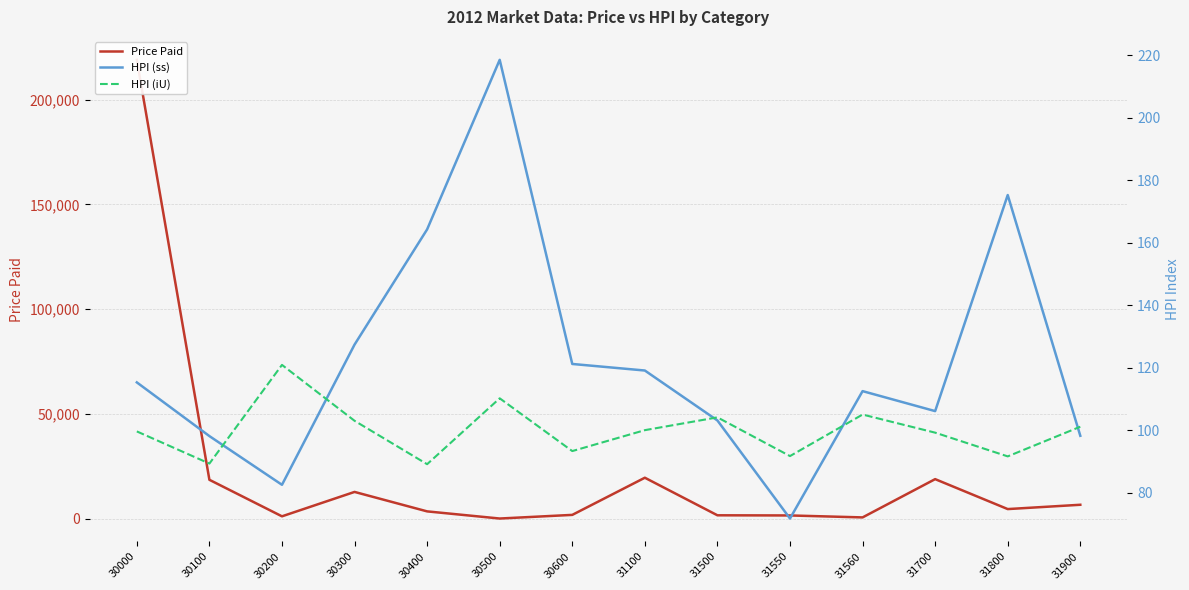

Rank the series at 30300 from lowest to highest value.

HPI (iU), HPI (ss), Price Paid